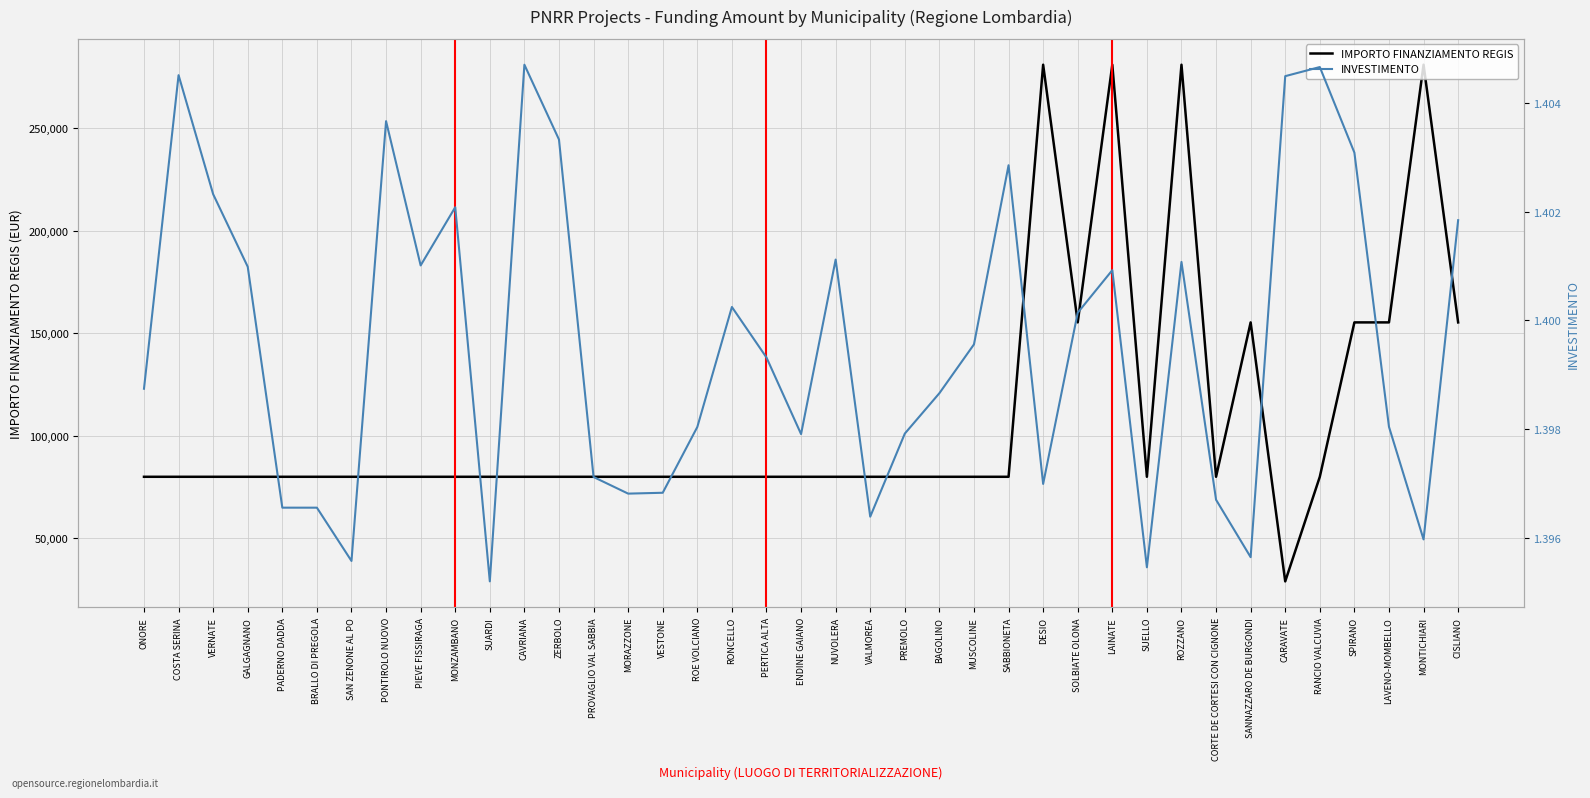

True or false: IMPORTO FINANZIAMENTO REGIS has a value of 47589.4 at MUSCOLINE.

False